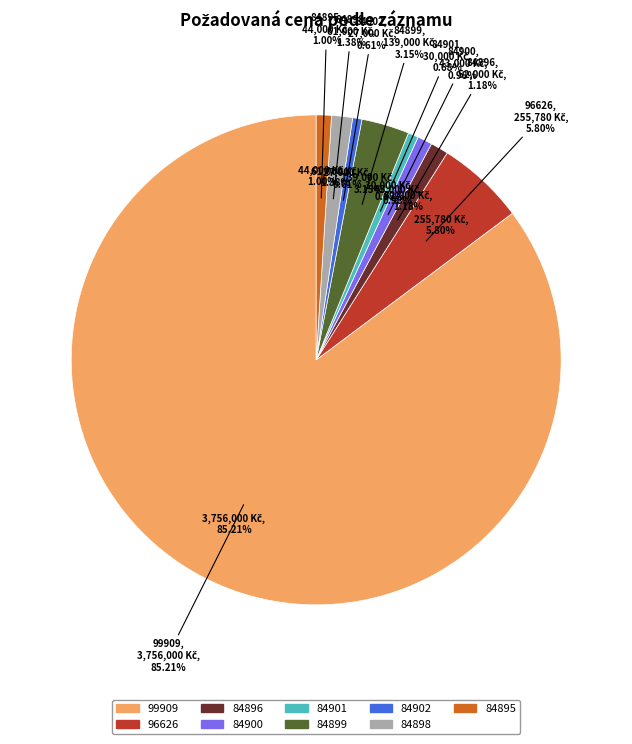

What percentage do 99909 and 96626 together represent?

91.0%